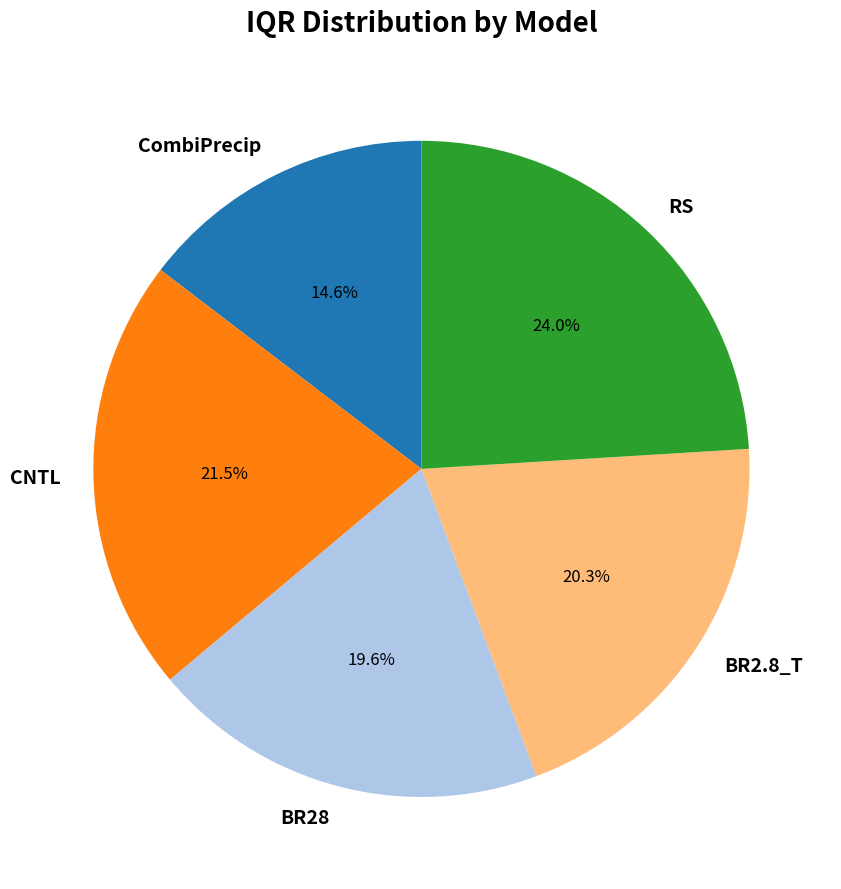

Is there a majority slice in this chart?

No